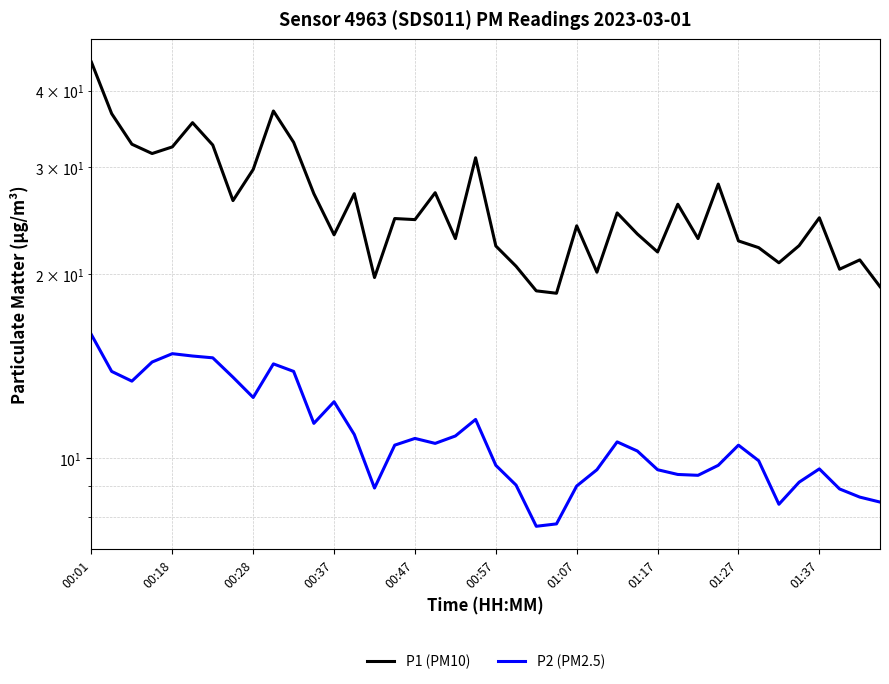

In P1 (PM10), how many points are higher than both neighbors (excluding endpoints)?

12